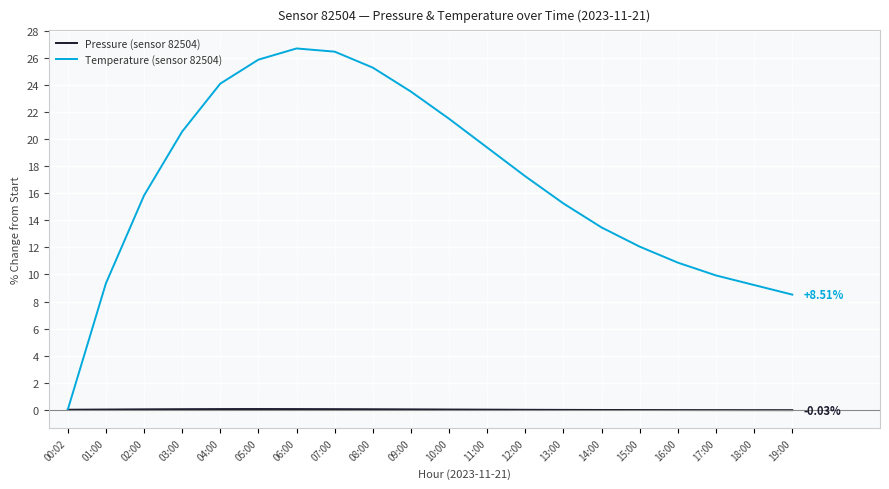

Is the value of Pressure (sensor 82504) at 02:00 greater than the value of Temperature (sensor 82504) at 18:00?

No